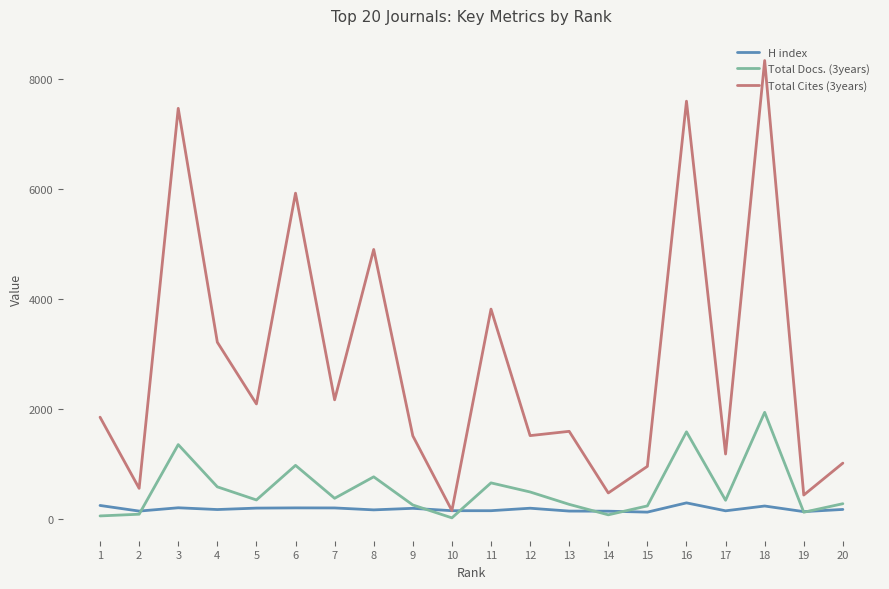

The Total Cites (3years) series shows 1333 at 8. True or false?

False